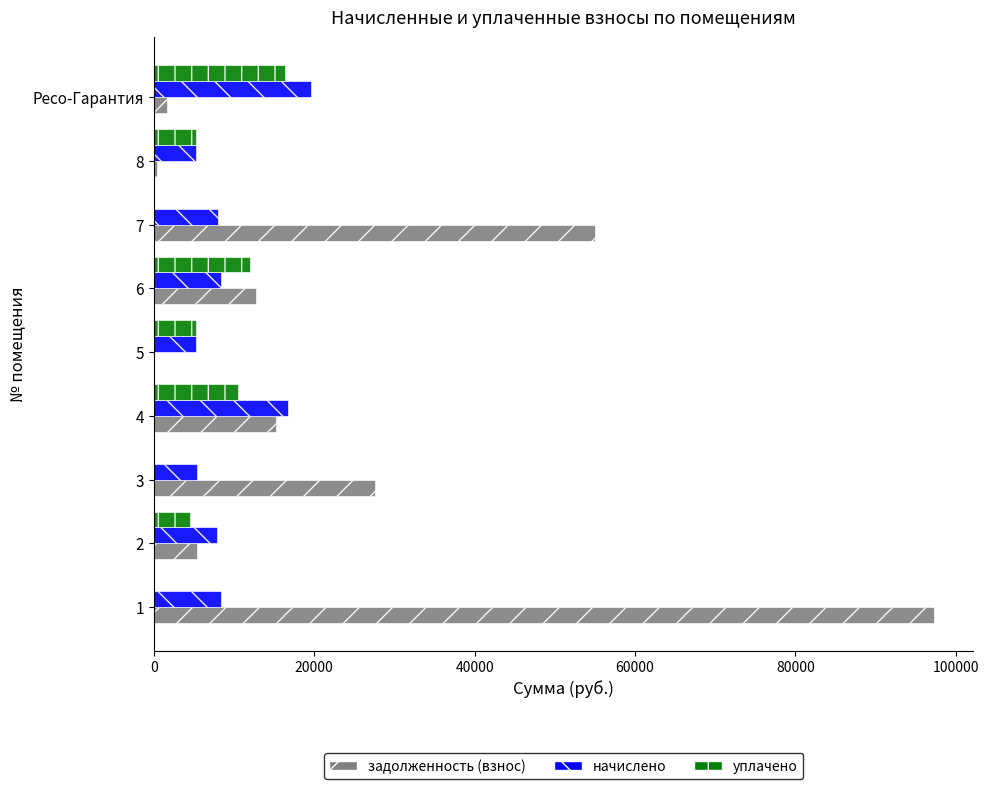

Is the value of уплачено at 6 greater than the value of начислено at 7?

Yes